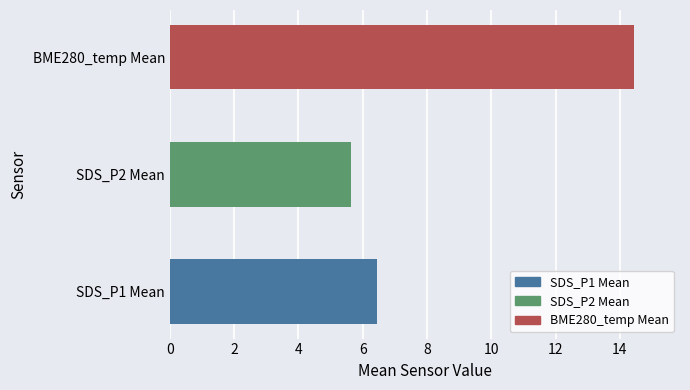

The value at BME280_temp Mean is 14.4. True or false?

True